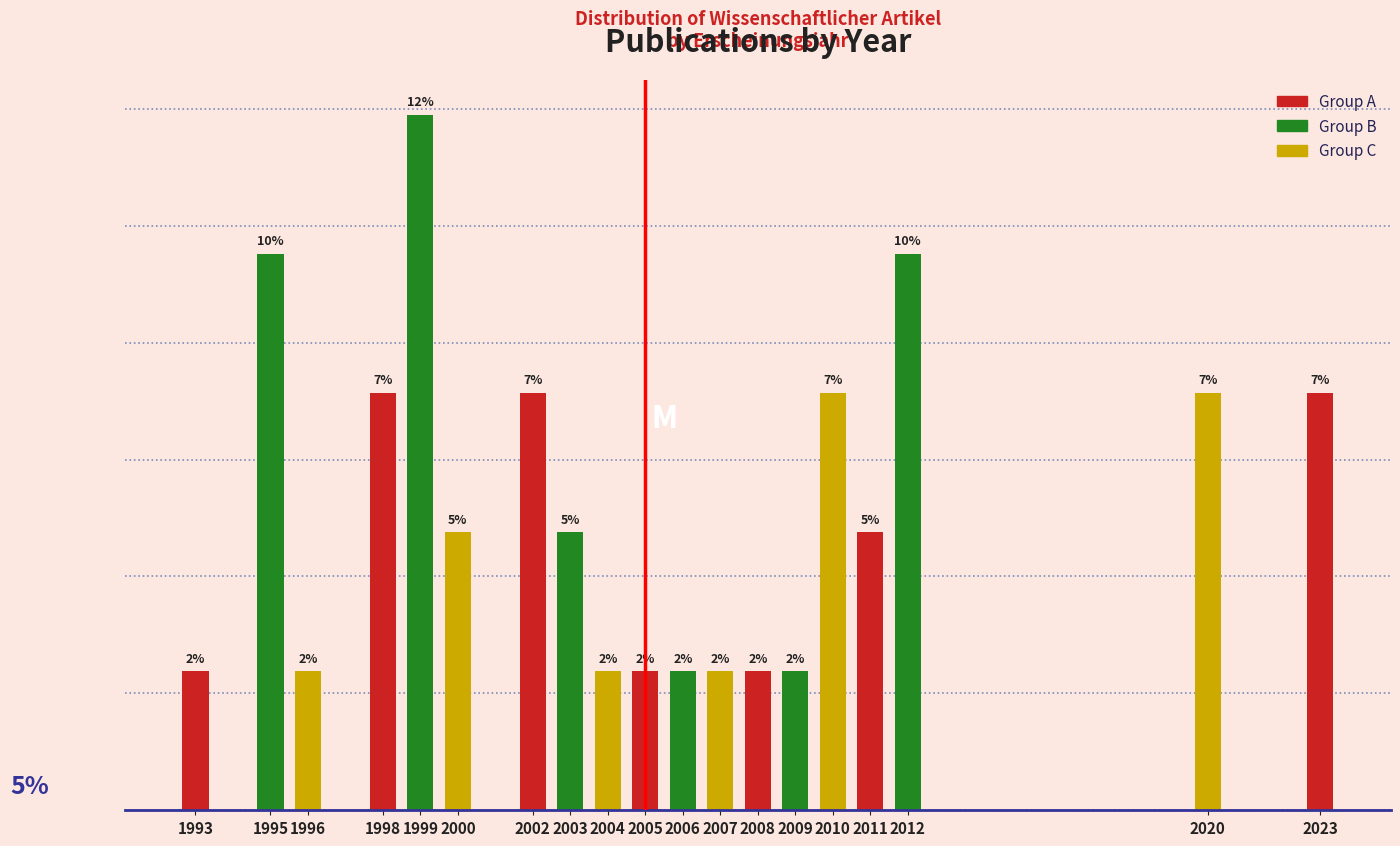

Does the chart contain any negative values?

No